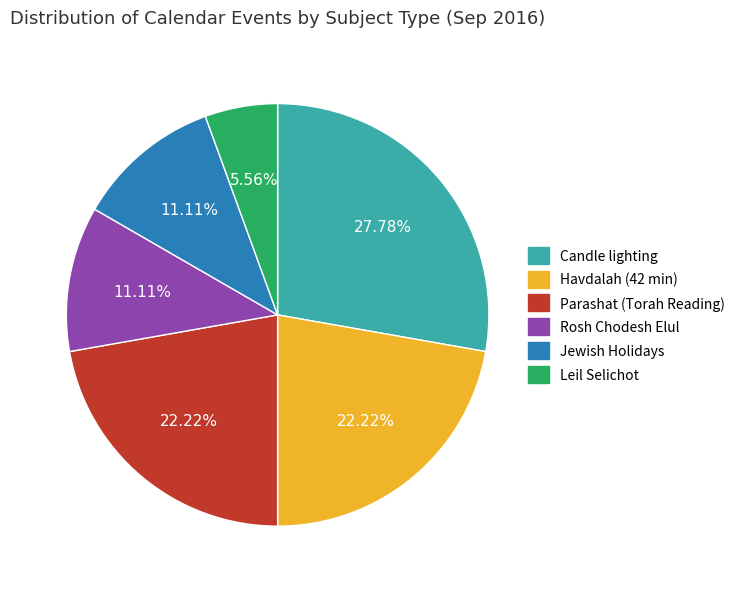

Do Leil Selichot and Havdalah (42 min) together represent more than half of the pie?

No